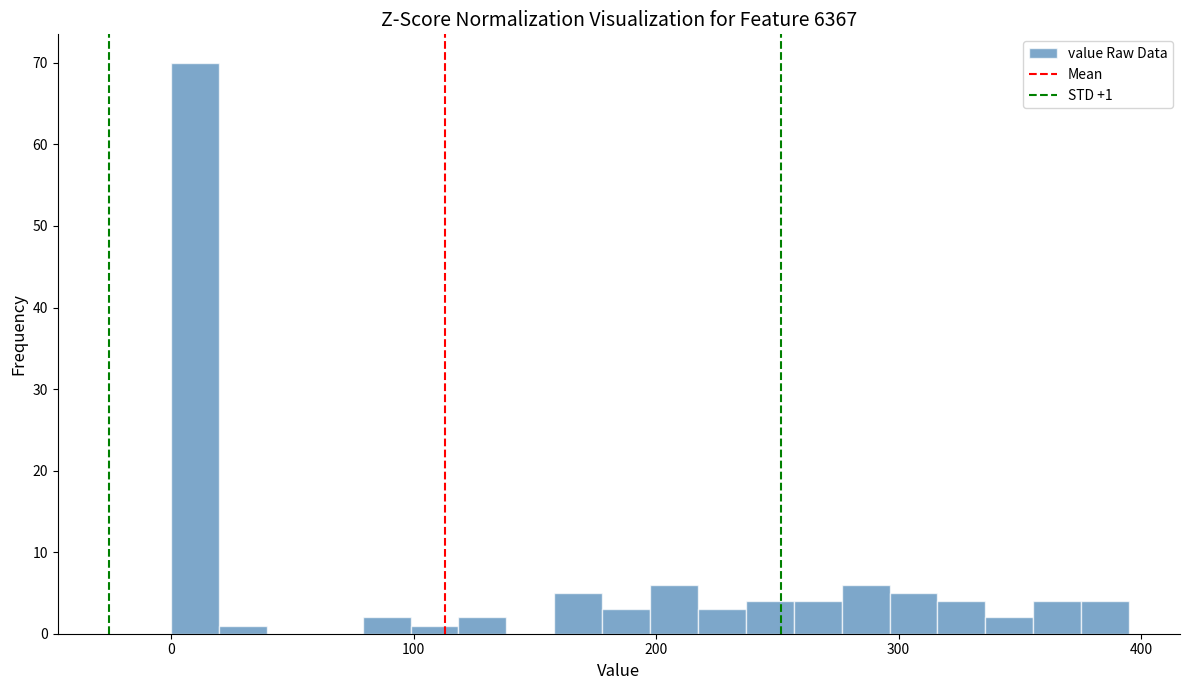

Around what value on the x-axis is the tallest bar? Give the approximate position of its centre, as read against the axis.

10